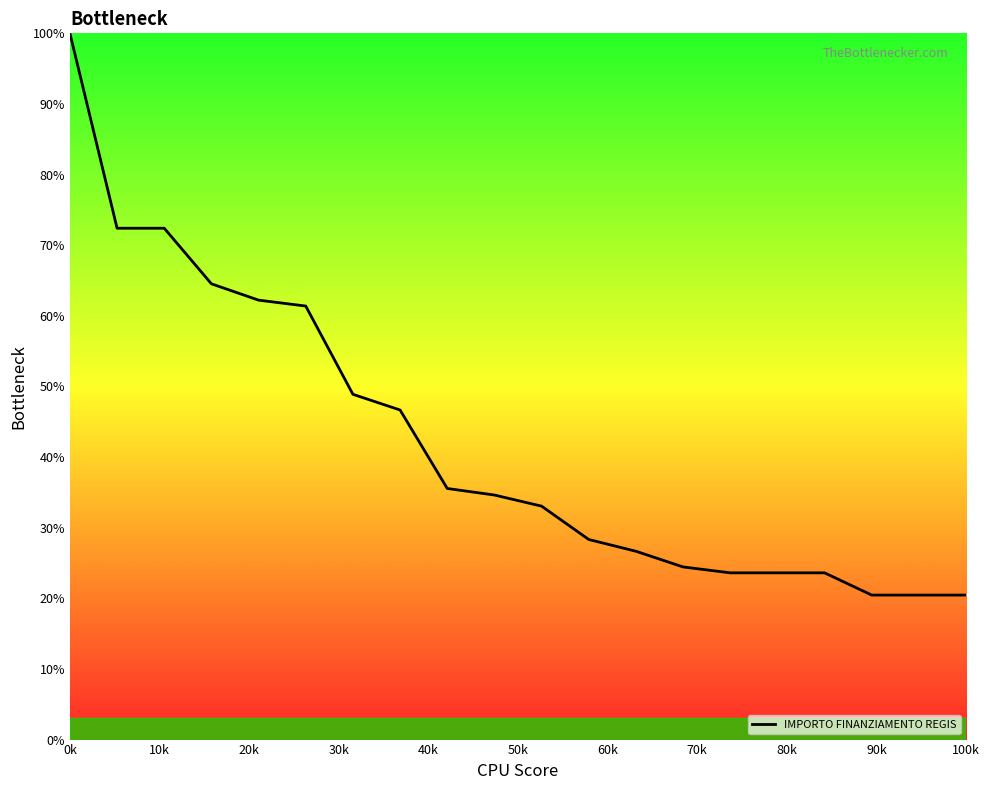

Count the number of values greater than 34.

10